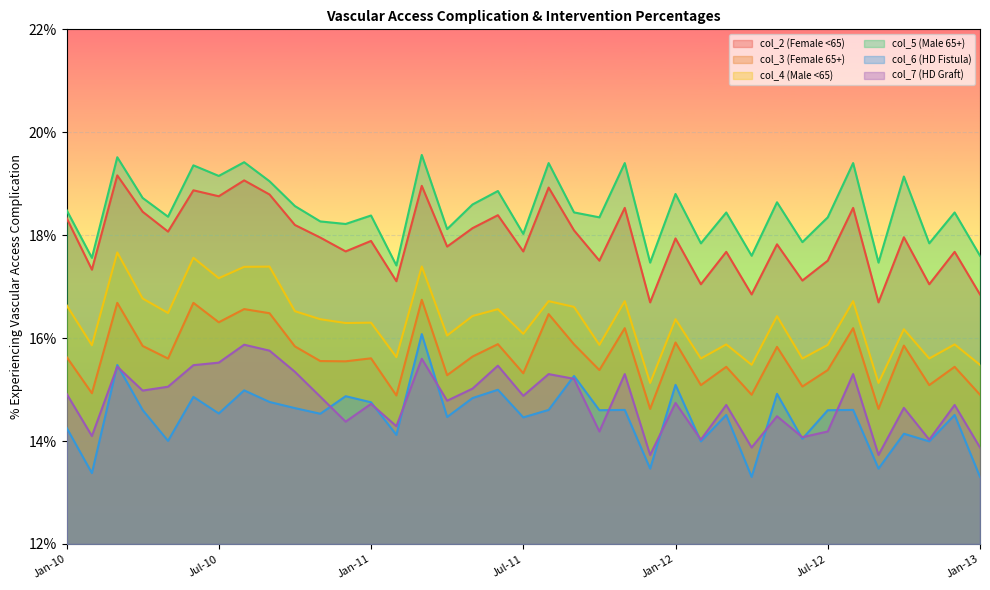

At which category does the chart reach its minimum across all series?

Apr-12